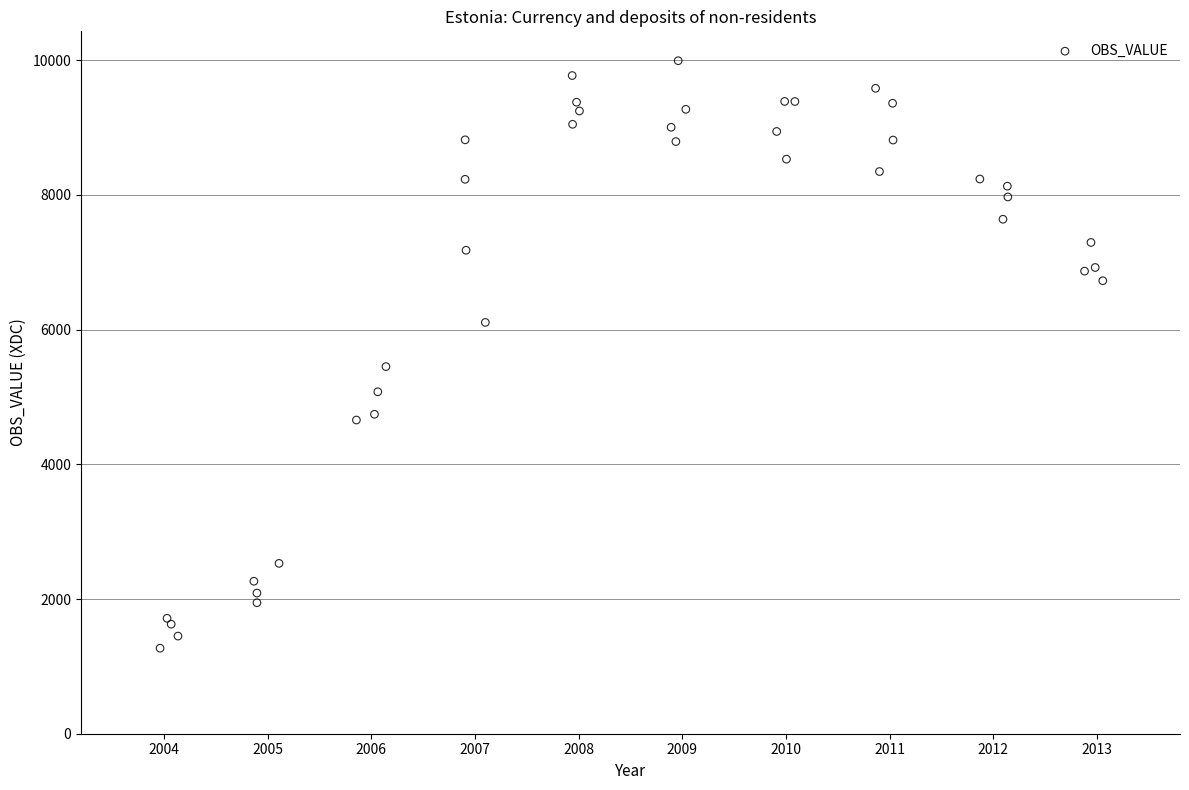

What Y value in the scatter plot is closest to 5630?

5450.2